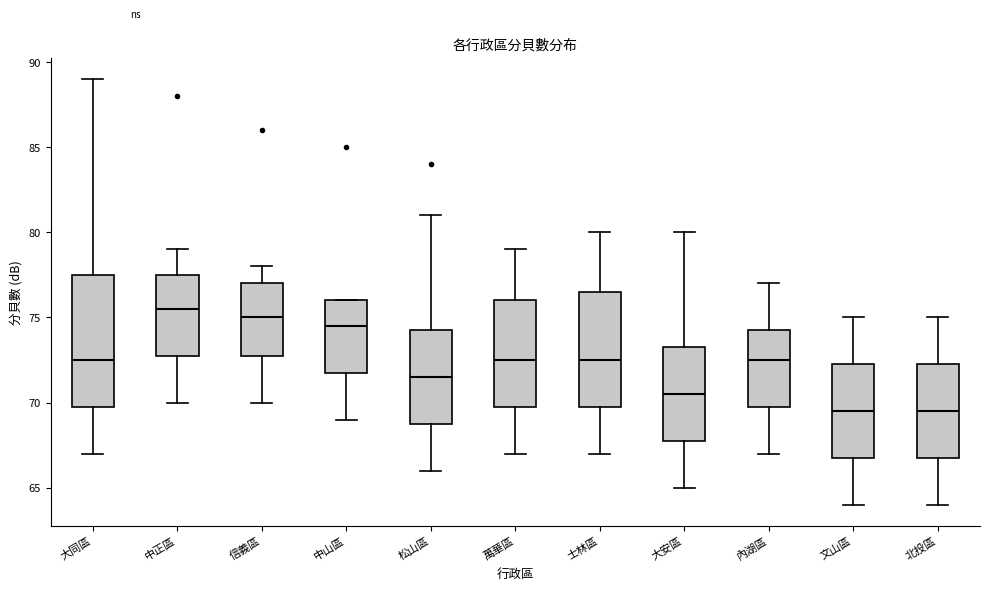

Reading left to right, transcribe this box plot: for each box, give where its median line is, the range the box spans, and where its two whiskers end, as read against the y-axis. The values are not printed on the chart, so give them approximately, as read against the axis.

大同區: median 72.5, box 70.0 to 77.5, whiskers 67.0 to 89.0
中正區: median 75.5, box 73.0 to 77.5, whiskers 70.0 to 79.0
信義區: median 75.0, box 73.0 to 77.0, whiskers 70.0 to 78.0
中山區: median 74.5, box 72.0 to 76.0, whiskers 69.0 to 76.0
松山區: median 71.5, box 69.0 to 74.5, whiskers 66.0 to 81.0
萬華區: median 72.5, box 70.0 to 76.0, whiskers 67.0 to 79.0
士林區: median 72.5, box 70.0 to 76.5, whiskers 67.0 to 80.0
大安區: median 70.5, box 68.0 to 73.5, whiskers 65.0 to 80.0
內湖區: median 72.5, box 70.0 to 74.5, whiskers 67.0 to 77.0
文山區: median 69.5, box 67.0 to 72.5, whiskers 64.0 to 75.0
北投區: median 69.5, box 67.0 to 72.5, whiskers 64.0 to 75.0